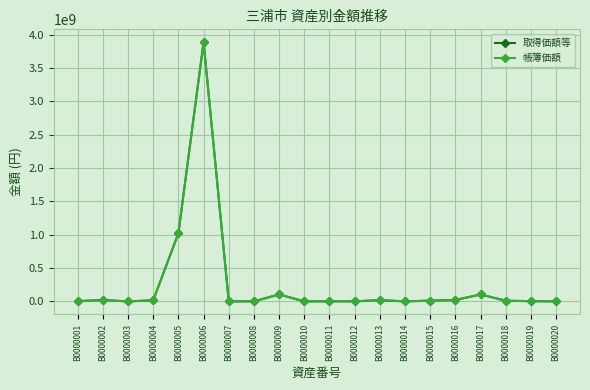

What is the minimum value shown in the chart?

159000